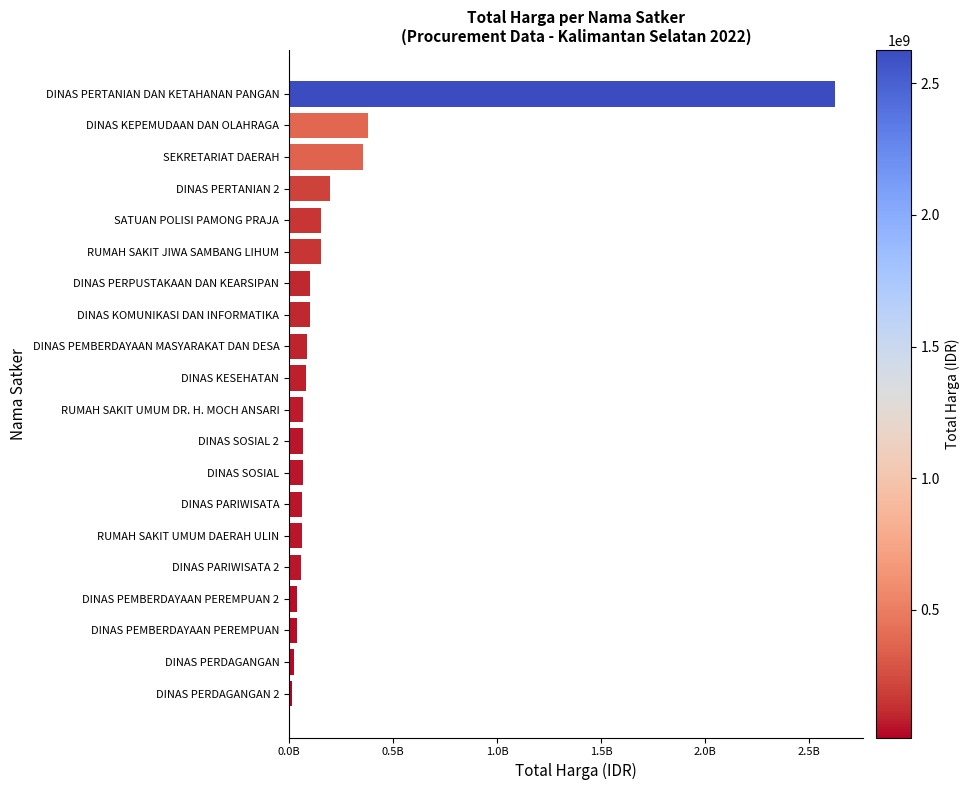

At which category does the chart reach its peak across all series?

DINAS PERTANIAN DAN KETAHANAN PANGAN